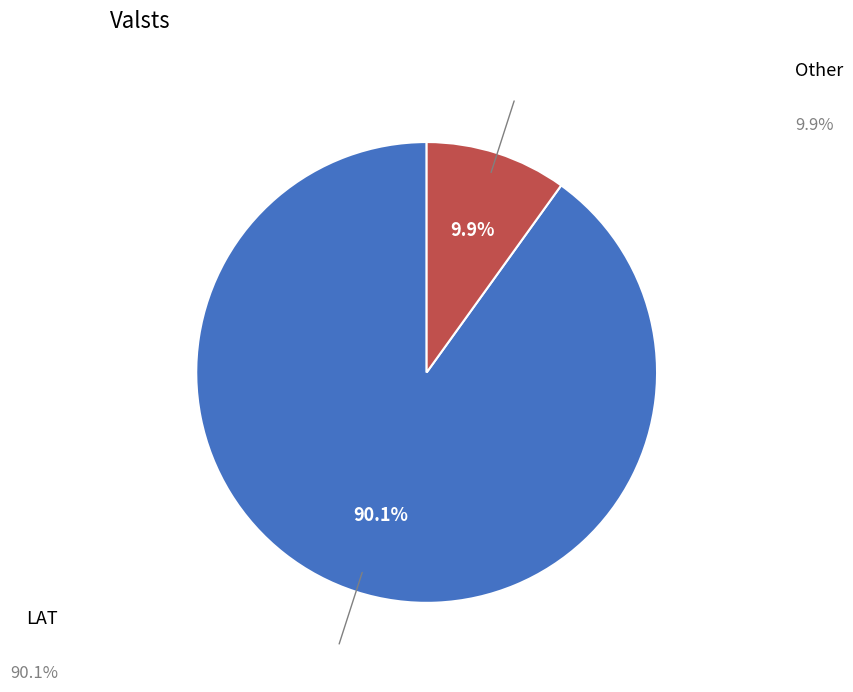

Is LAT the majority of the pie?

Yes